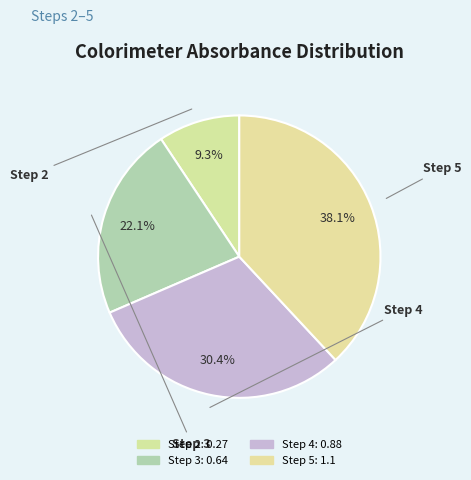

How many segments does this pie chart have?

4